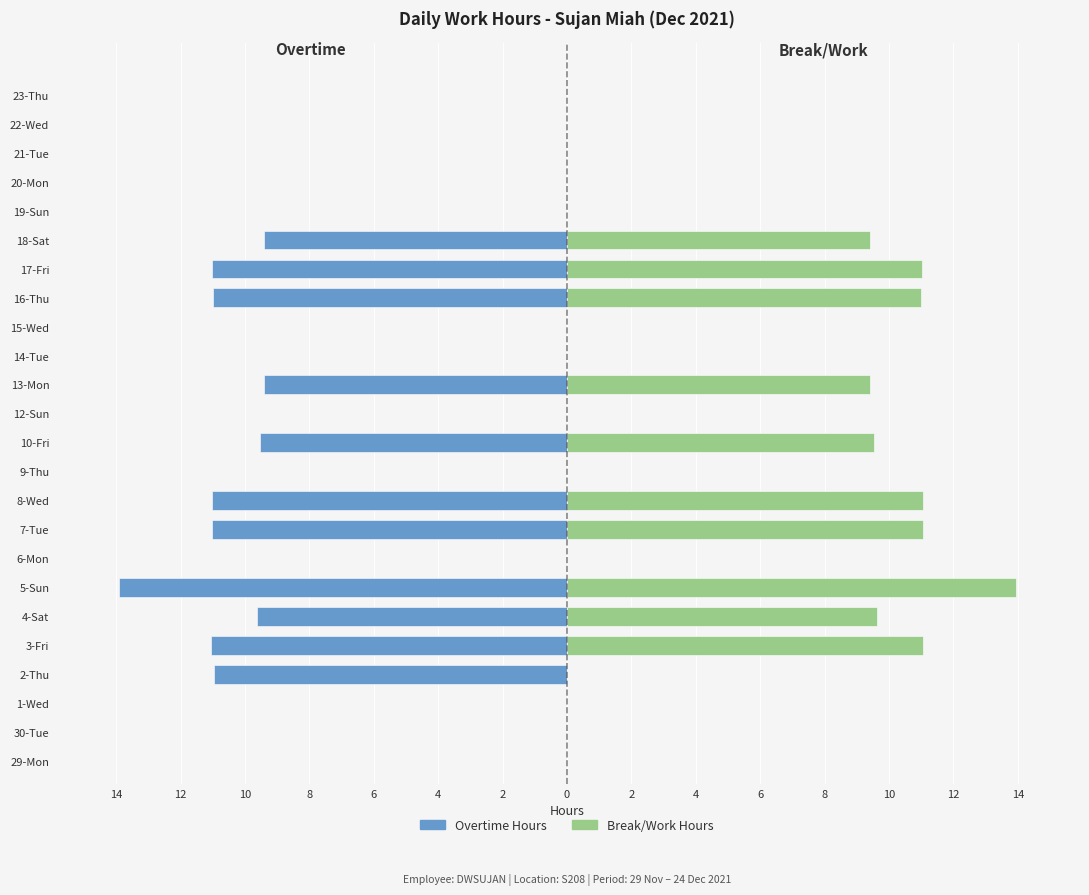

What is the difference between the maximum and second lowest values in the Break/Work Hours series?

13.9